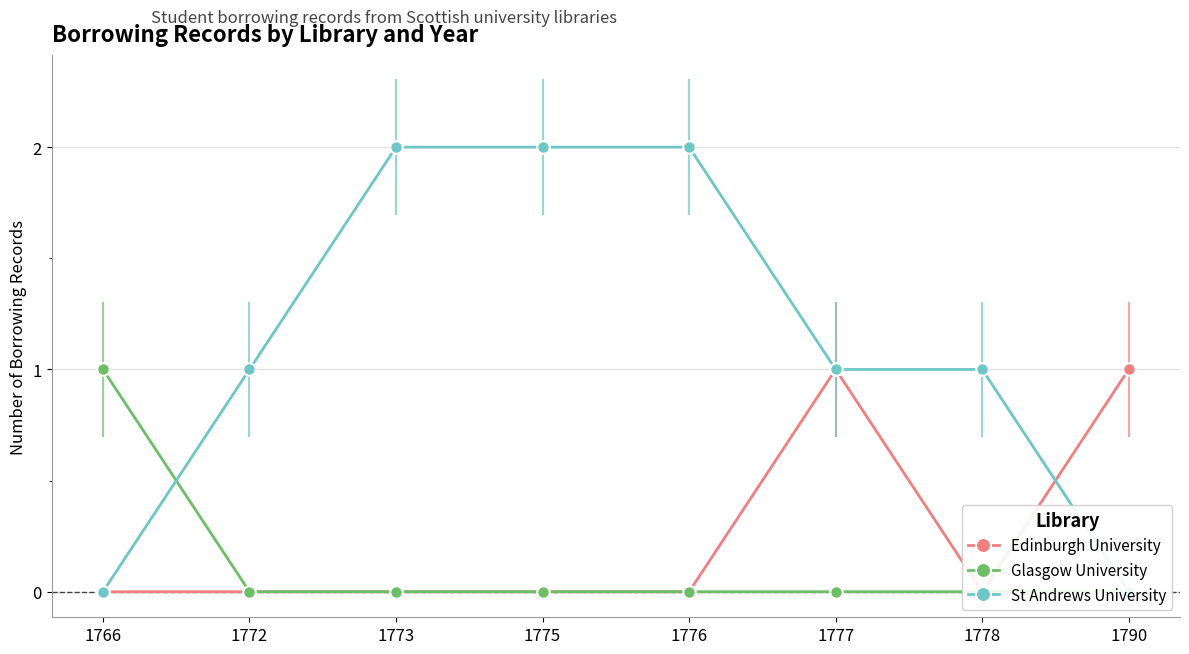

Which series has the largest total across all categories?

St Andrews University